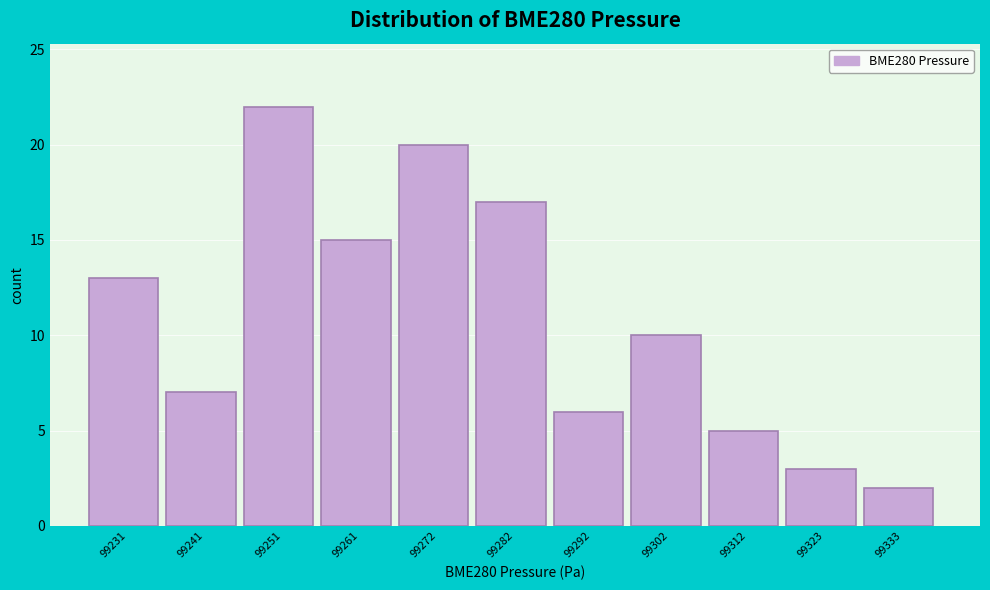

Reading right to left, list all the values displayed in this chart.

99333=2	99323=3	99312=5	99302=10	99292=6	99282=17	99272=20	99261=15	99251=22	99241=7	99231=13